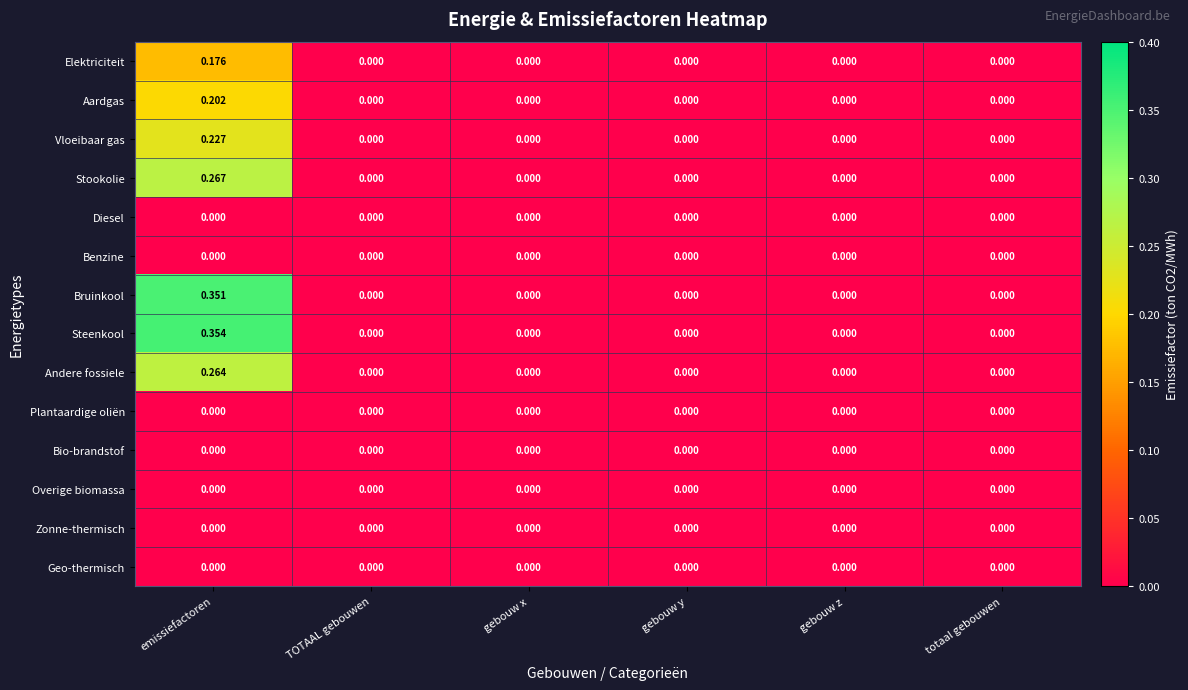

At which category does the chart reach its peak across all series?

emissiefactoren